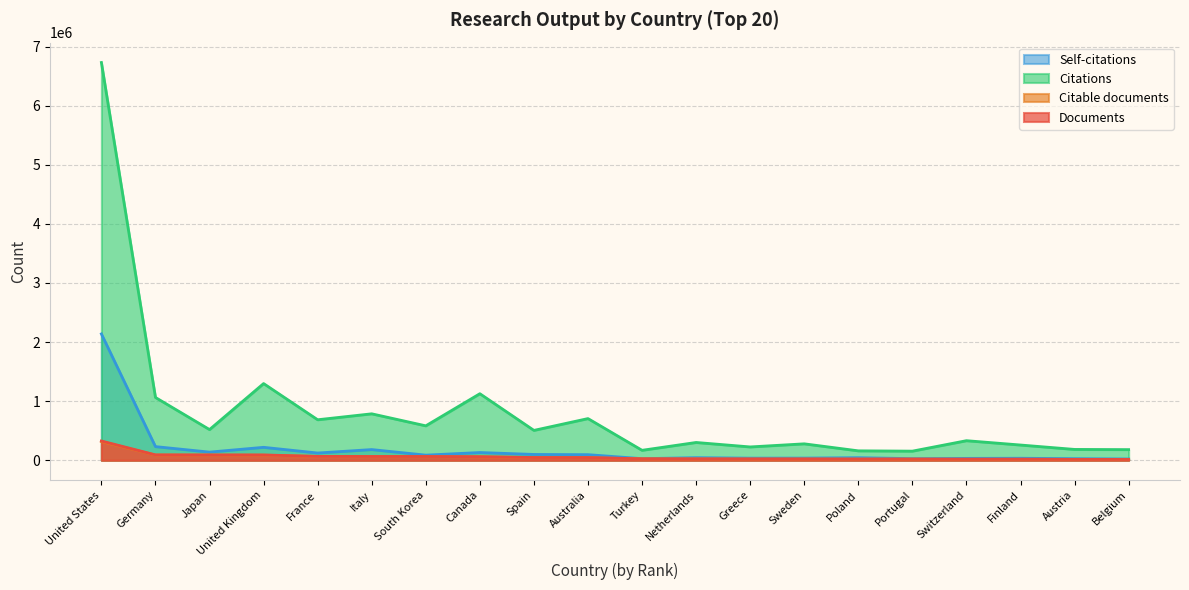

Between France and Switzerland, which series saw the biggest shift?

Citations